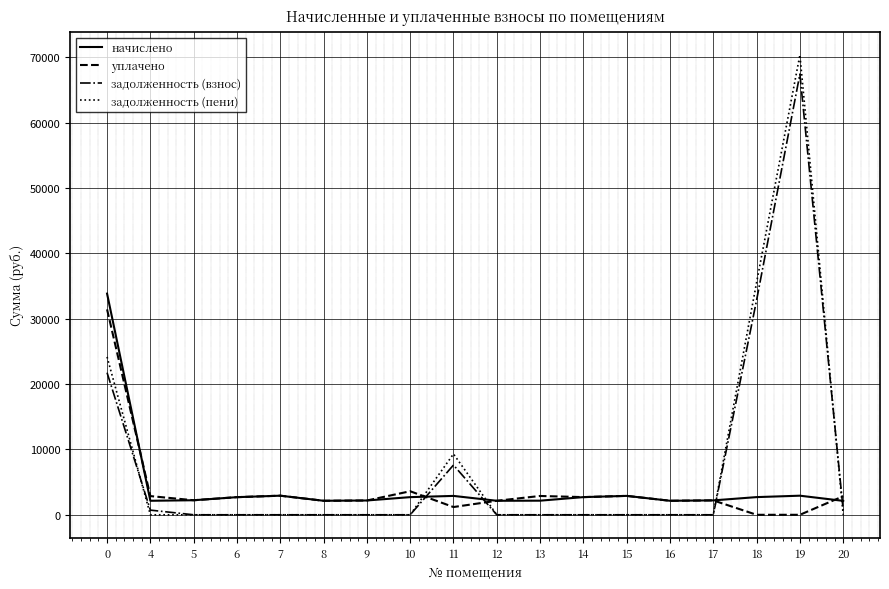

What is the highest value of the задолженность (пени) series?

70373.8